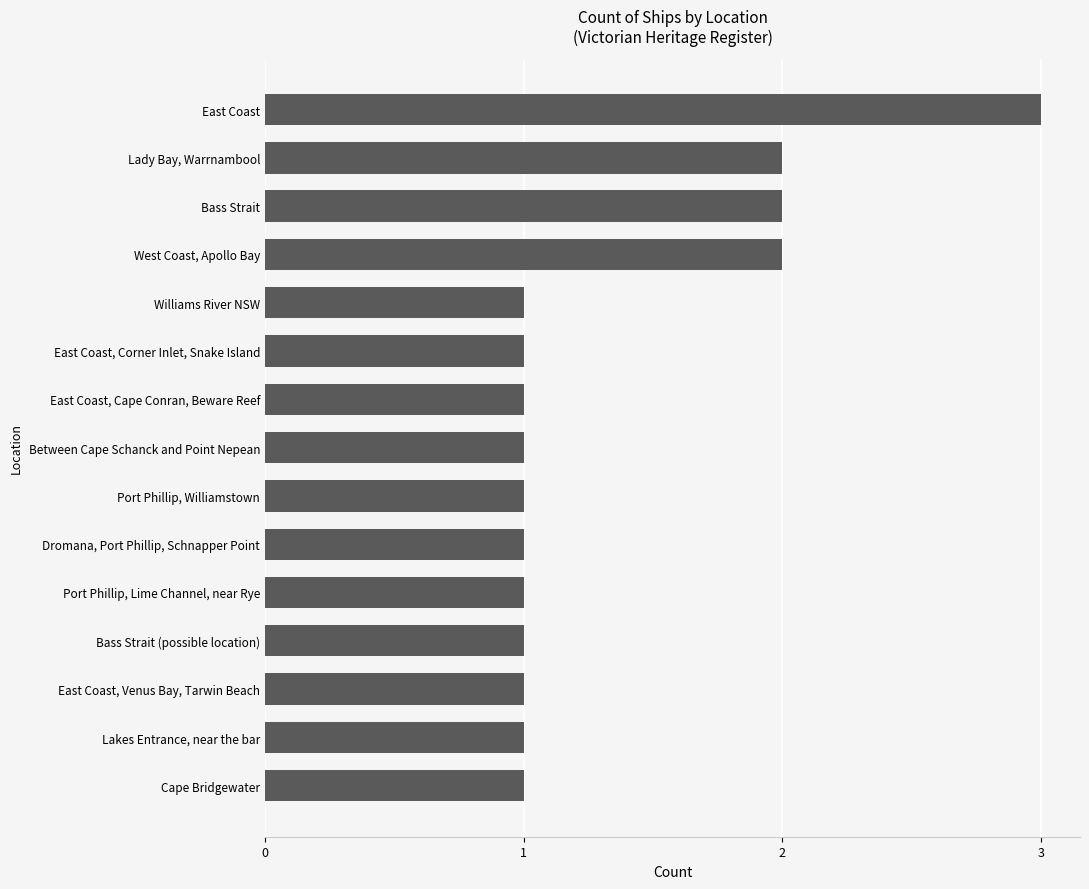

What is the sum of the values at East Coast and Williams River NSW?

4